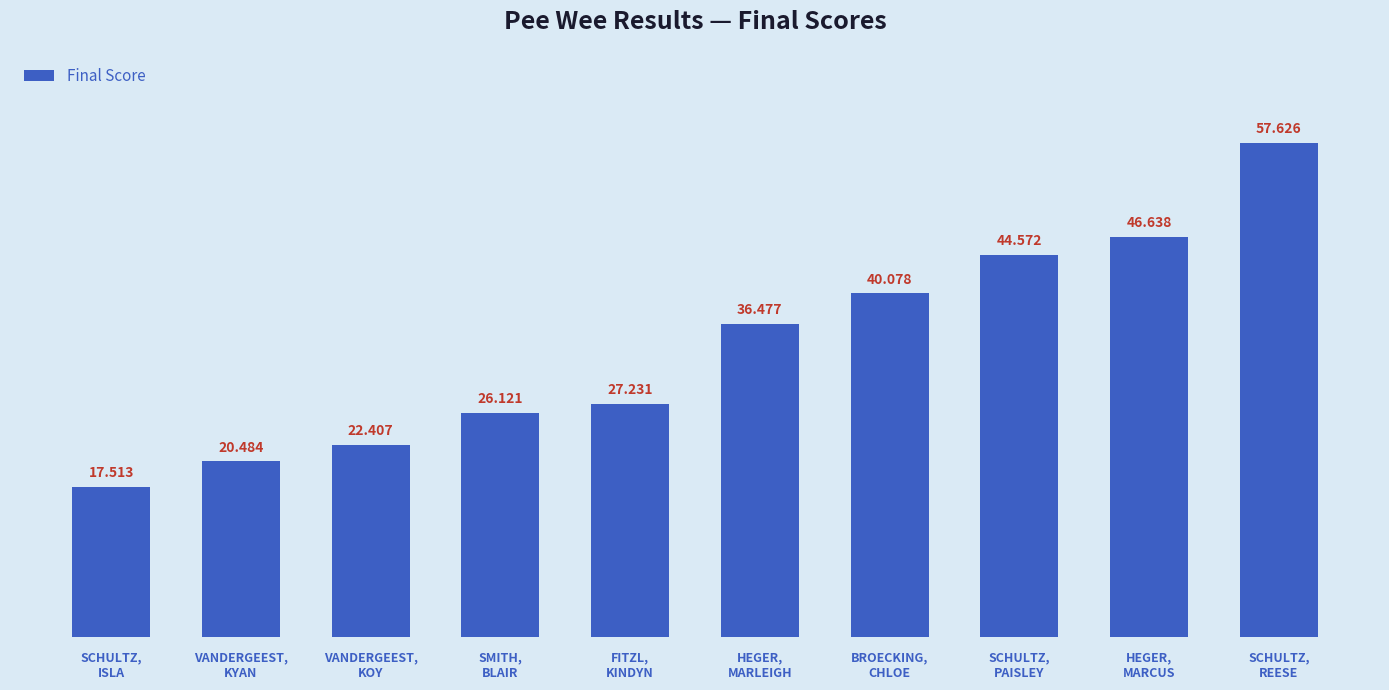

What is the value of the 9th bar from the left?

46.6